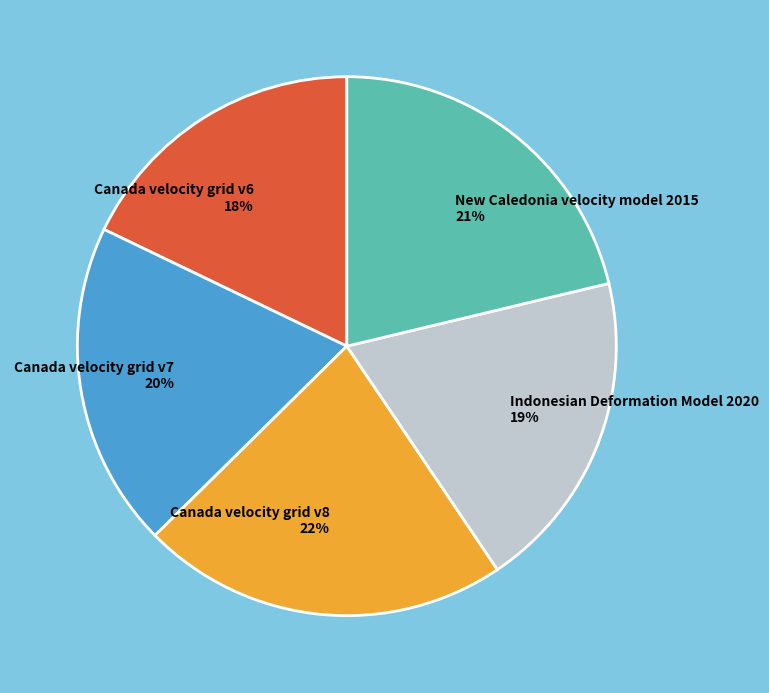

To the nearest percent, what percentage of the pie is New Caledonia velocity model 2015?

21%